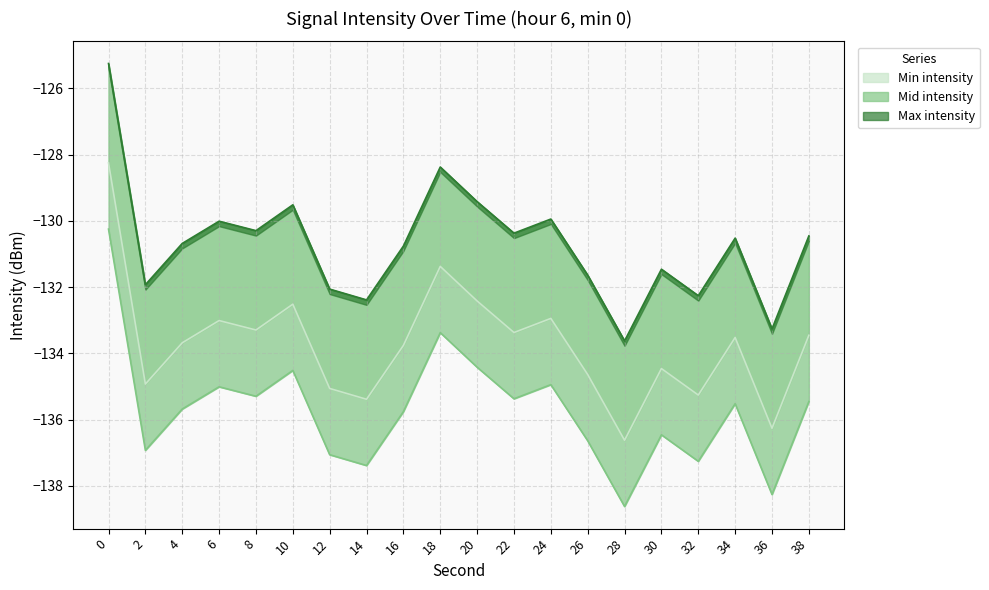

Does the chart have visible grid lines?

Yes